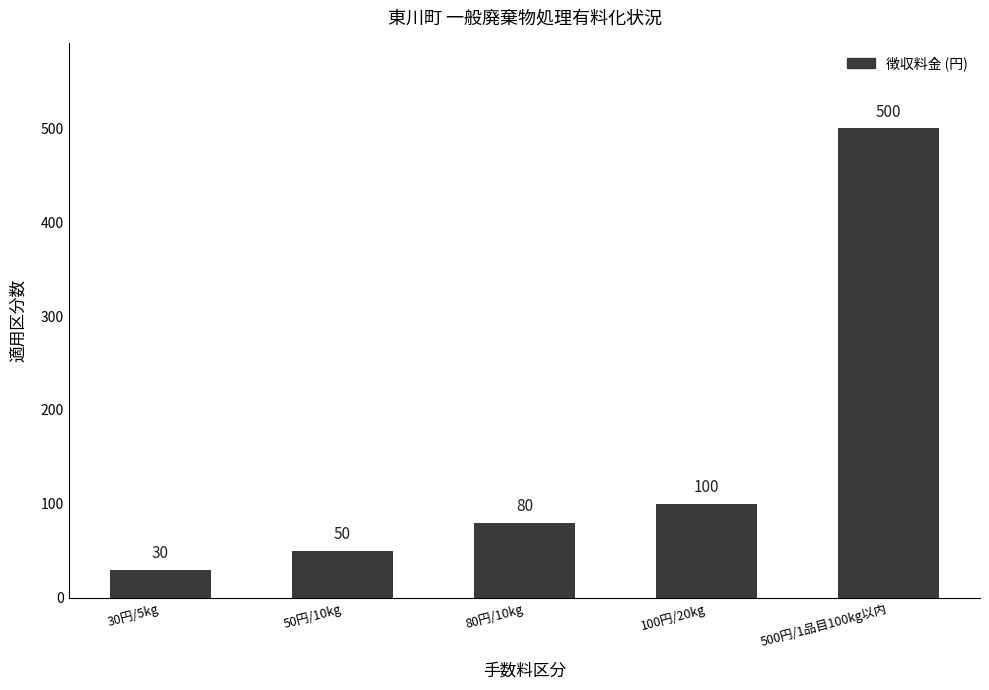

Rank the categories by value from lowest to highest.

30円/5kg, 50円/10kg, 80円/10kg, 100円/20kg, 500円/1品目100kg以内